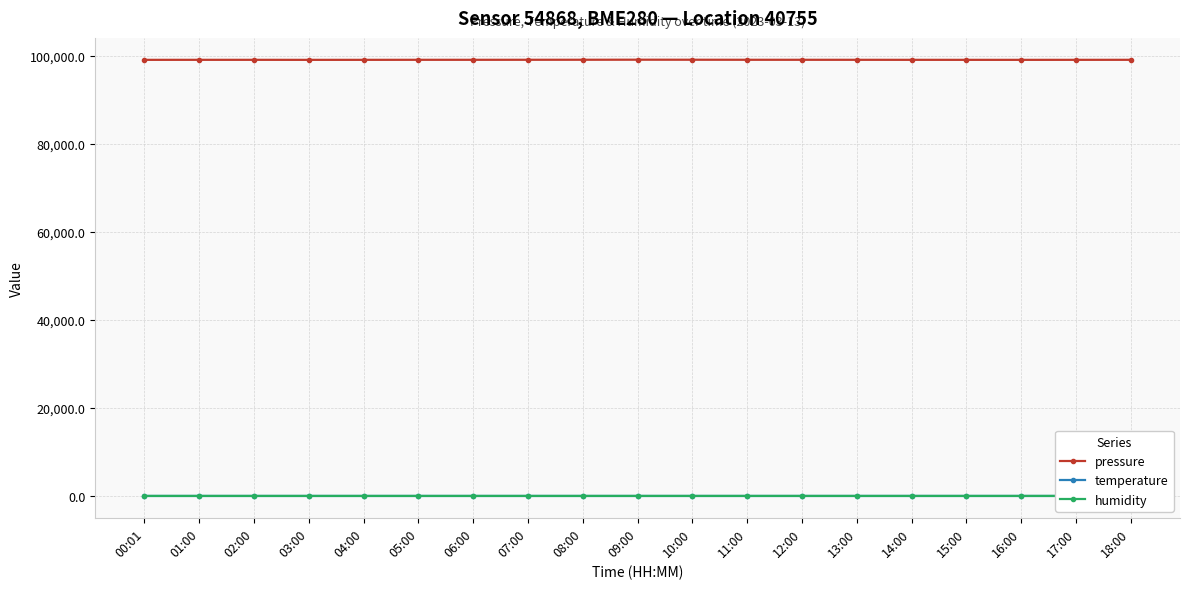

Count the number of categories in the chart.

19